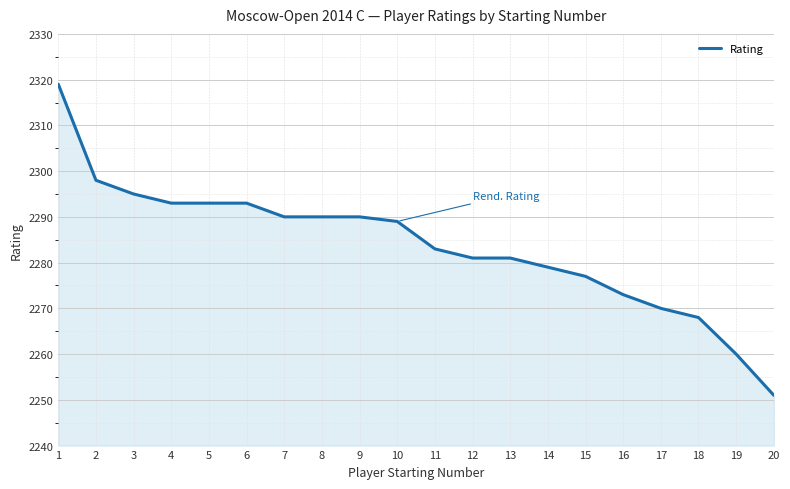

What is the sum of all values?

45673